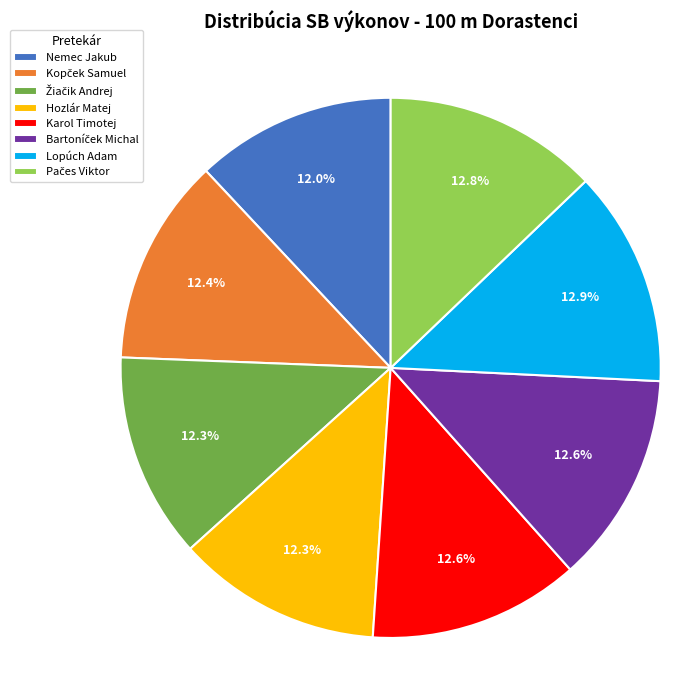

How many segments does this pie chart have?

8